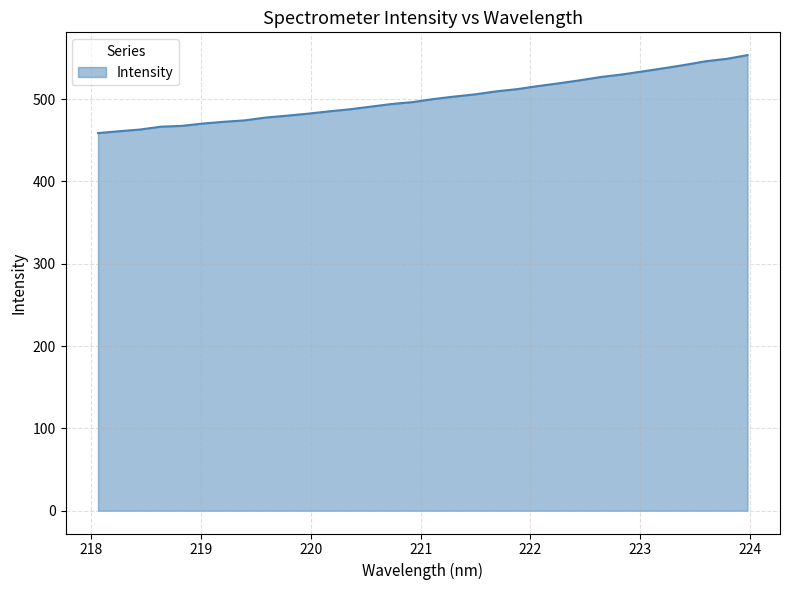

What is the minimum value shown in the chart?

458.7